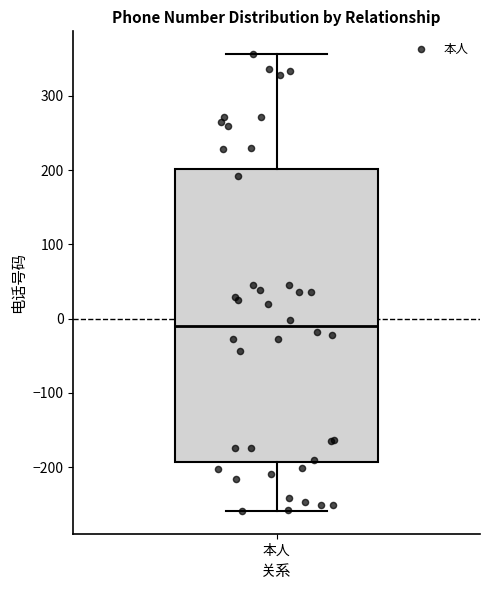

Transcribe this box plot: give where the median line is, the range the box spans, and where the two whiskers end, as read against the y-axis. The values are not printed on the chart, so give them approximately, as read against the axis.

median -10, box -190 to 200, whiskers -260 to 360